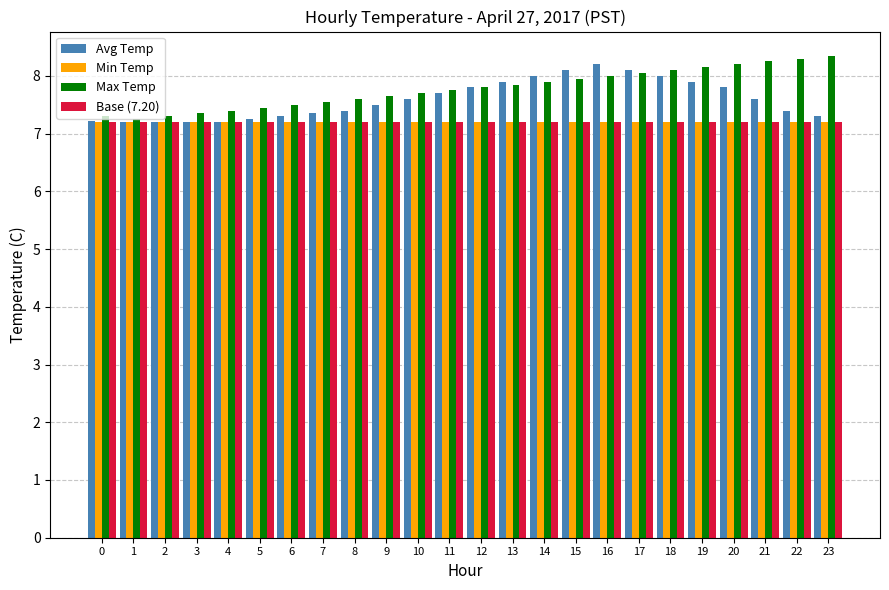

The value of Max Temp at 19 is 8.2. True or false?

True